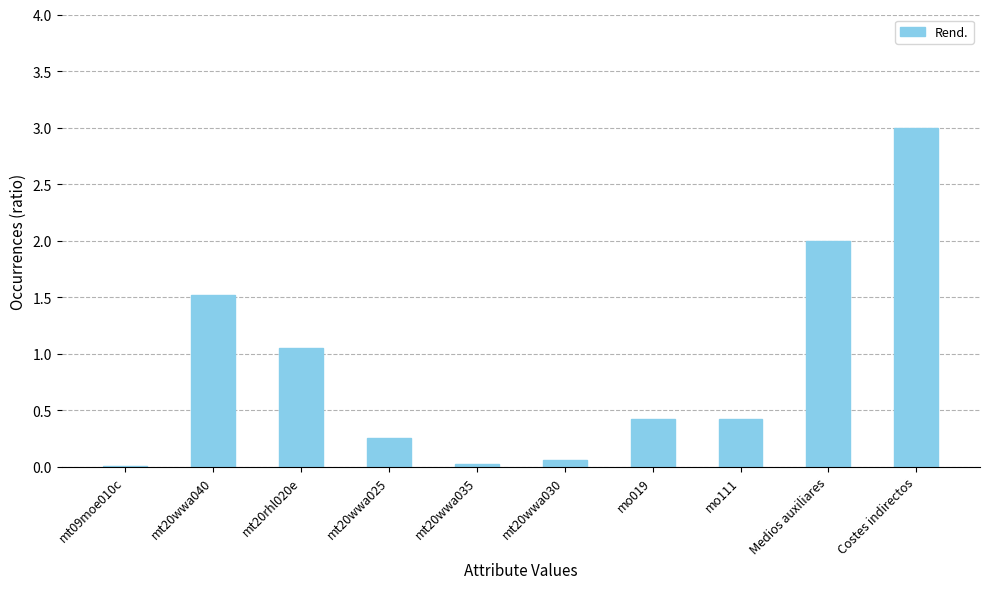

Is it true that the value at mo111 is 0.7?

False